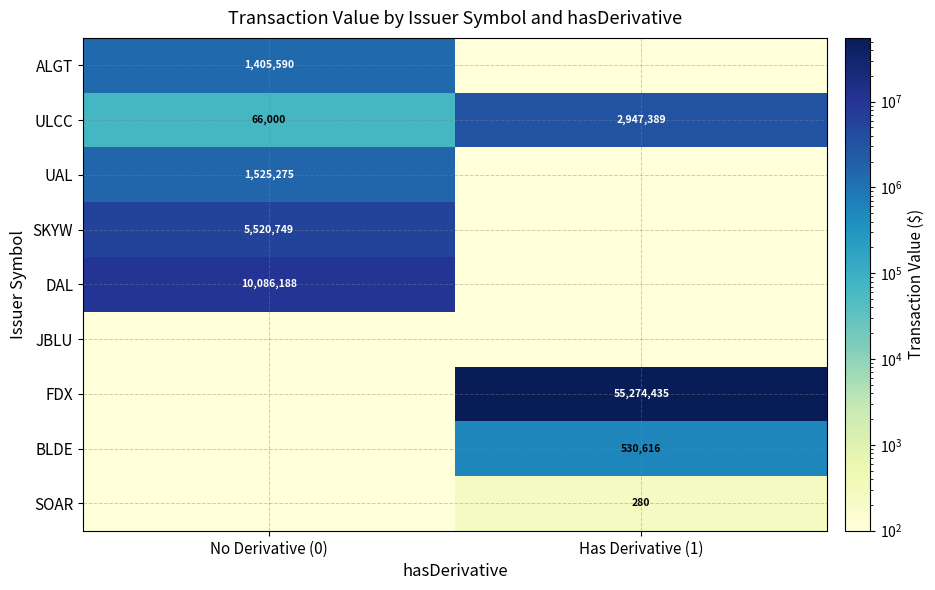

What is the total value across all series at No Derivative (0)?

18604202